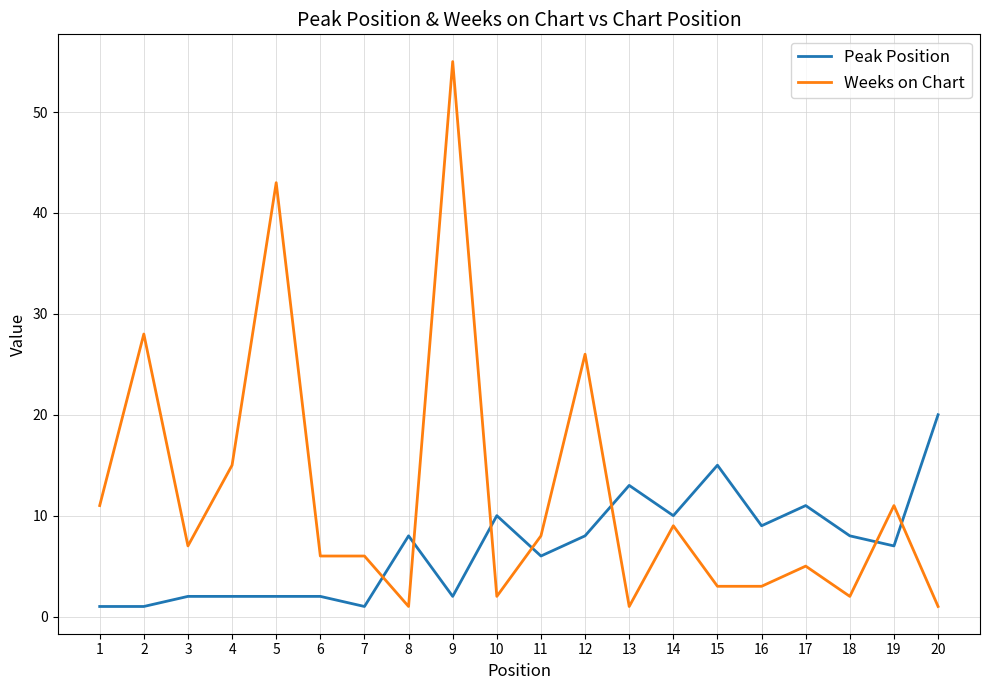

Reading left to right, extract all data points from this chart.

Peak Position: 1	1	2	2	2	2	1	8	2	10	6	8	13	10	15	9	11	8	7	20
Weeks on Chart: 11	28	7	15	43	6	6	1	55	2	8	26	1	9	3	3	5	2	11	1